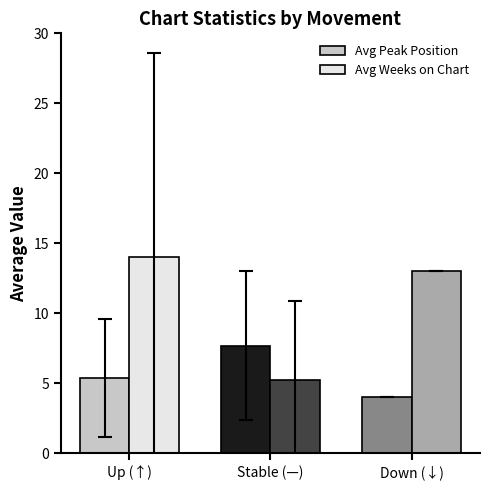

What is the label of the 2nd bar from the left?

Stable (—)